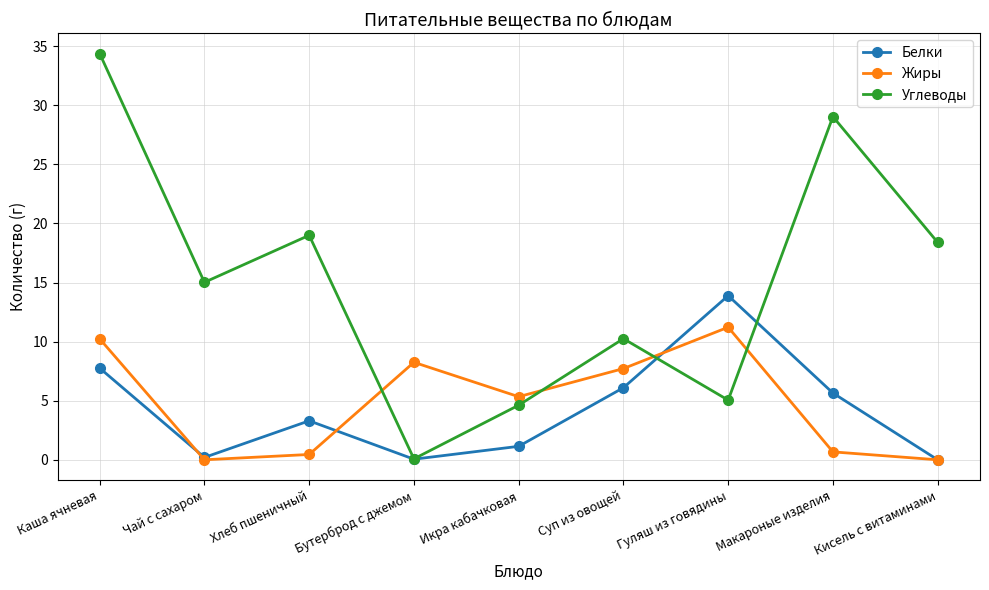

What position from the left is Чай с сахаром?

2